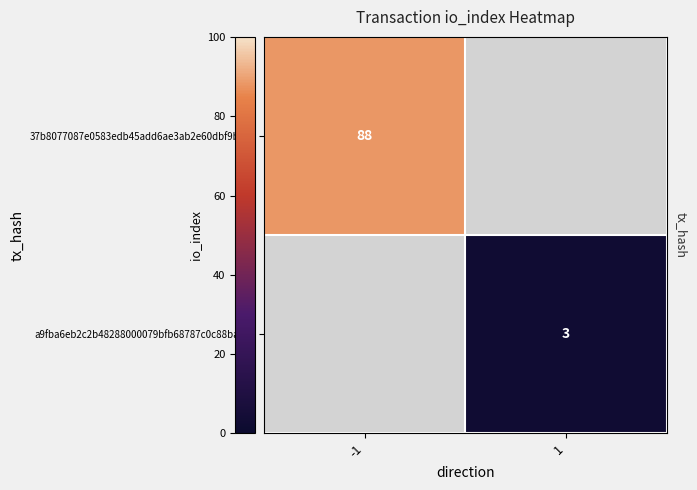

The value of 37b8077087e0583edb45add6ae3ab2e60dbf9b2… at -1 is 88. True or false?

True